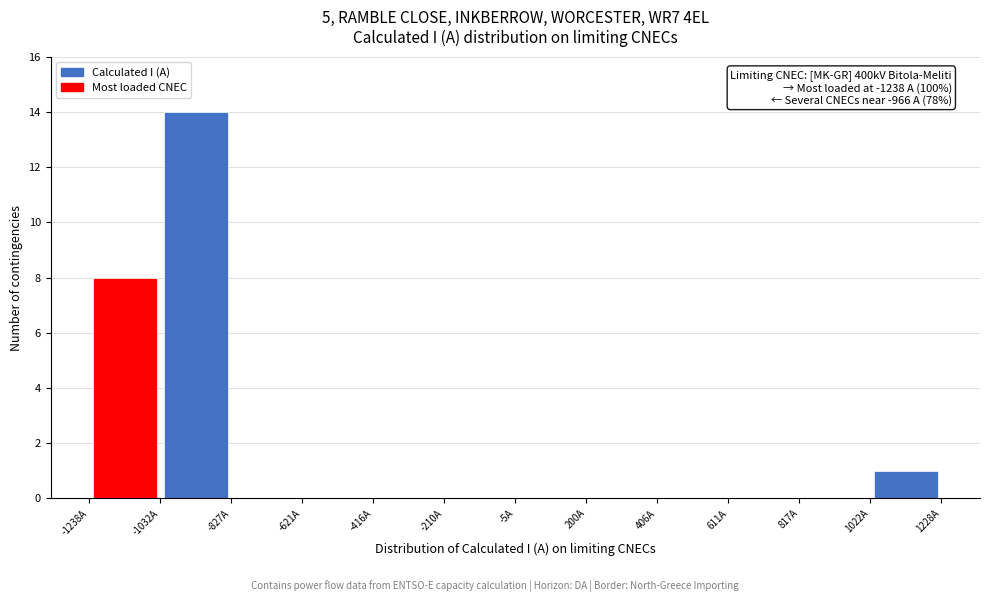

Over which range of the x-axis is the bar tallest?

-1050 to -850